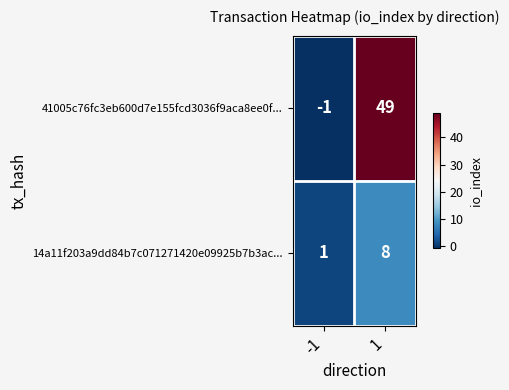

The value of 41005c76fc3eb600d7e155fcd3036f9aca8ee0f... at 1 is 49. True or false?

True